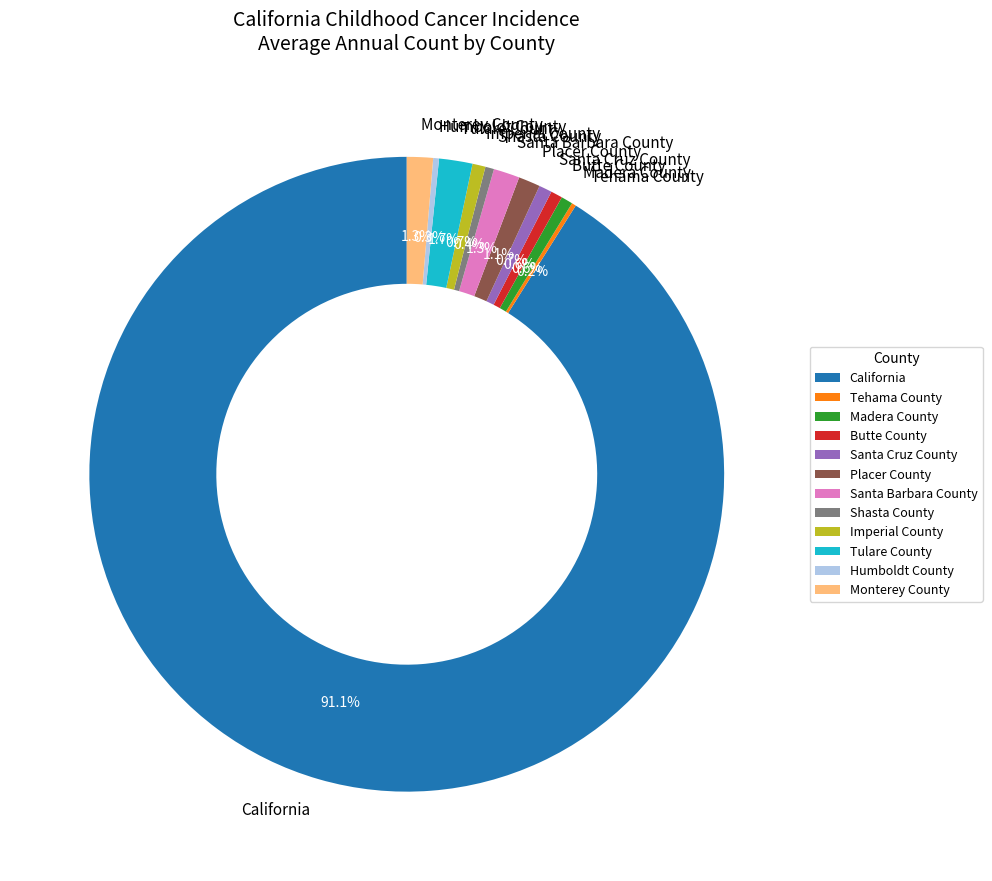

What is the majority slice?

California